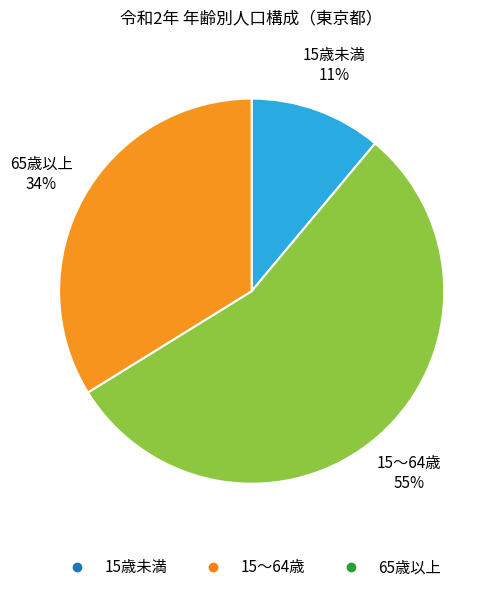

Which slice is the smallest?

15歳未満